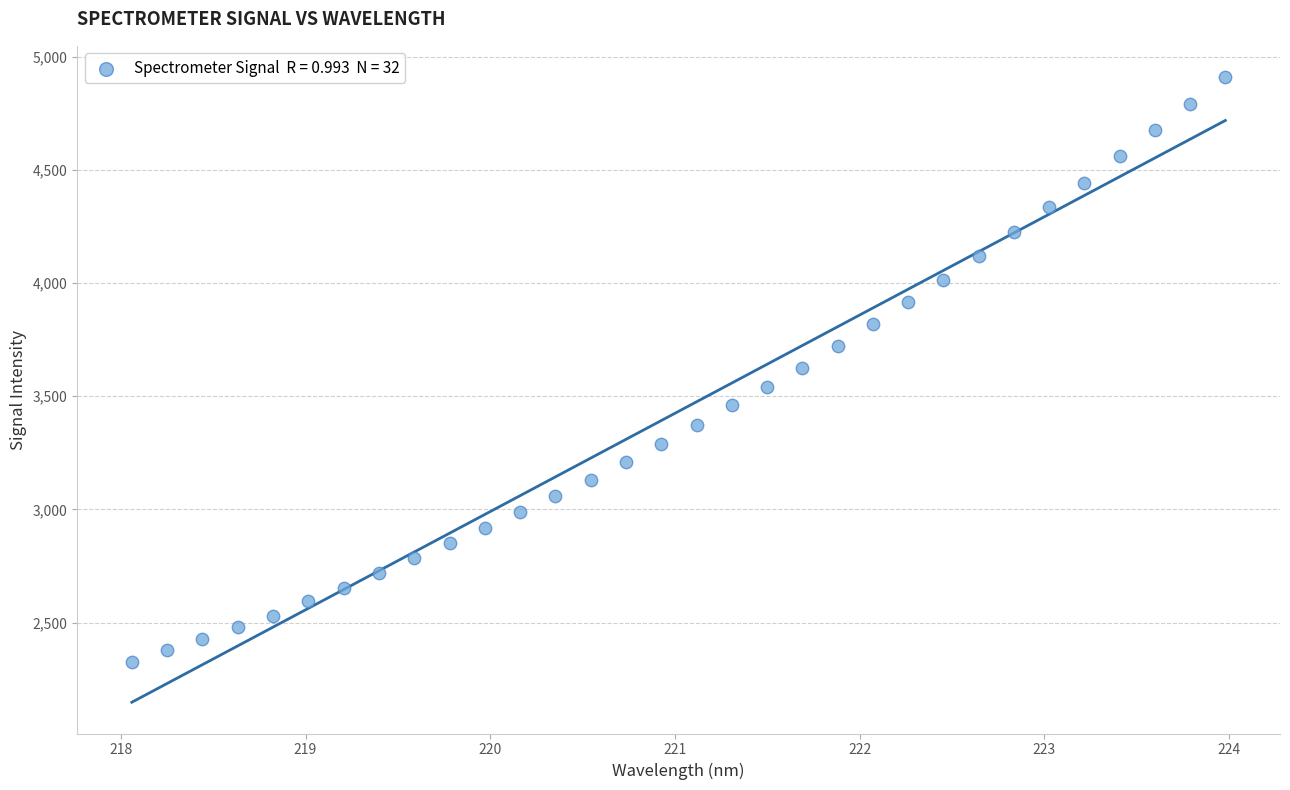

What is the range of Y values (max minus min)?

2584.6